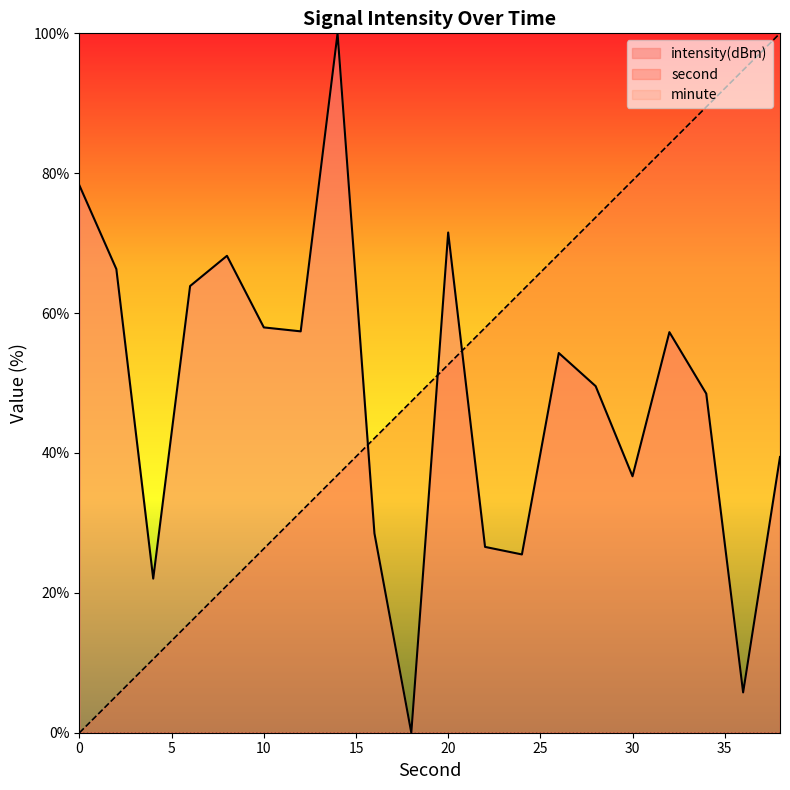

List the series in order of their peak value, highest first.

second, intensity